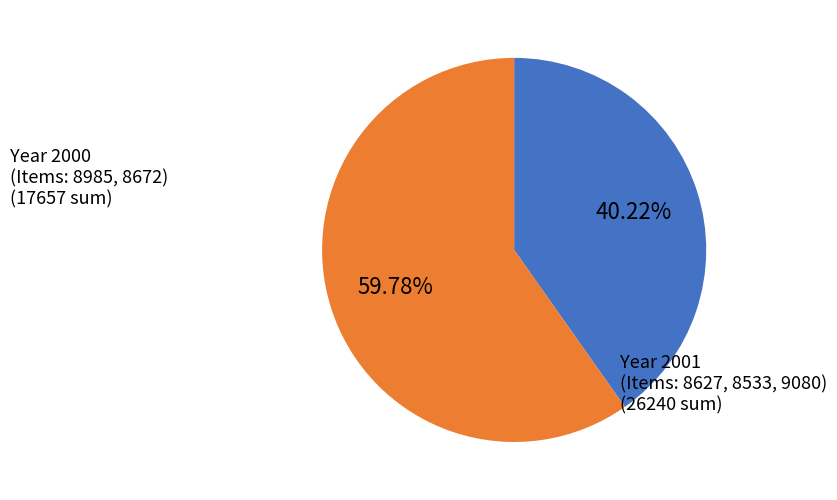

Is there a majority slice in this chart?

Yes